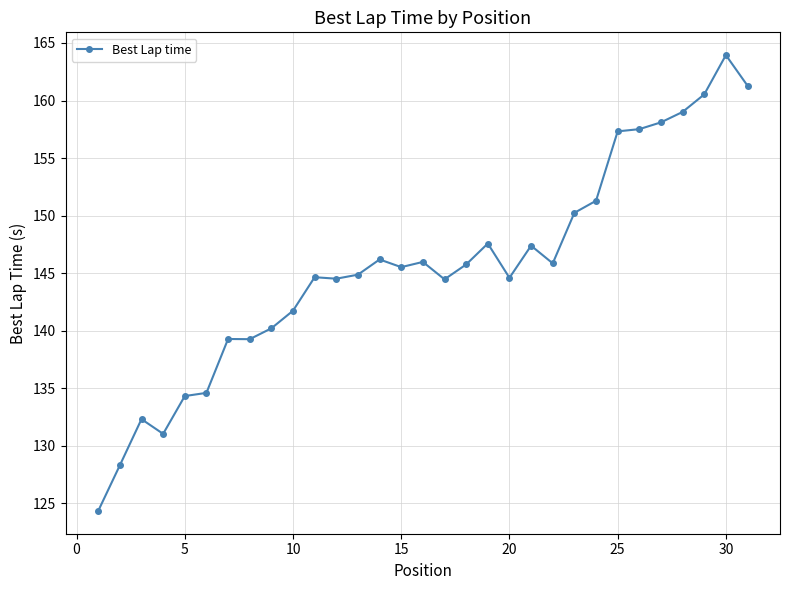

True or false: the data has more than 1 interior local peaks.

True